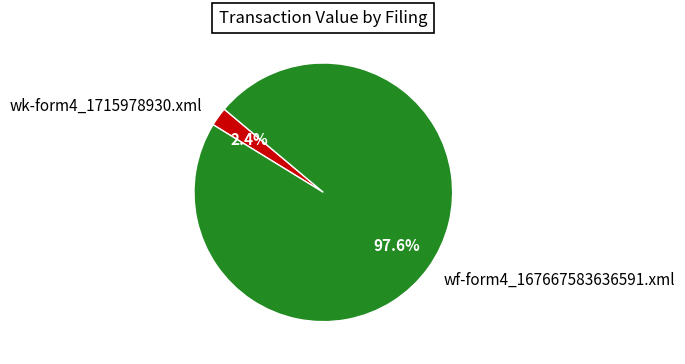

Which has a higher value, wf-form4_167667583636591.xml or wk-form4_1715978930.xml?

wf-form4_167667583636591.xml